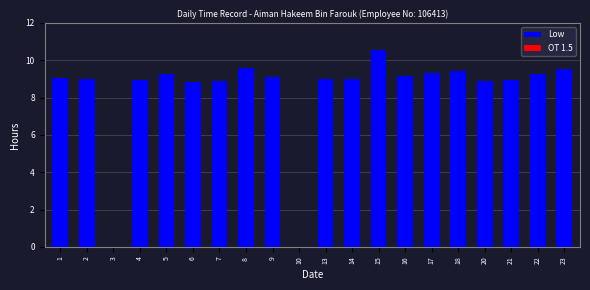

What is the greatest value displayed?

10.5